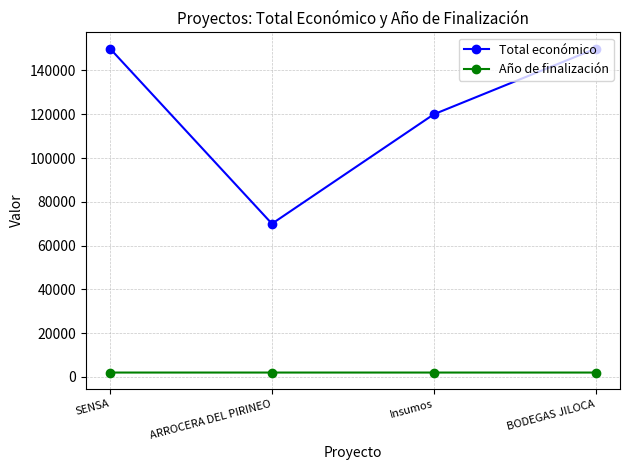

What is the label of the 2nd point from the left?

ARROCERA DEL PIRINEO